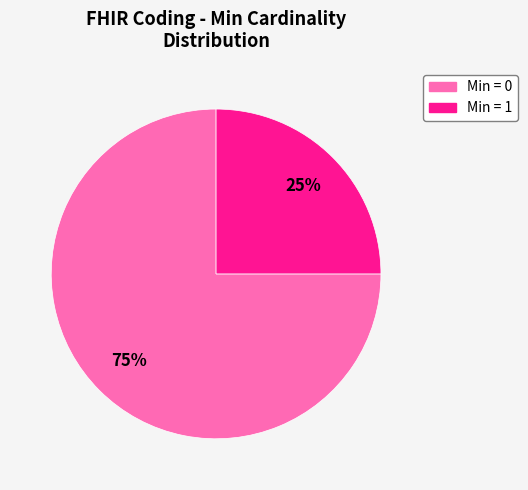

How many segments does this pie chart have?

2